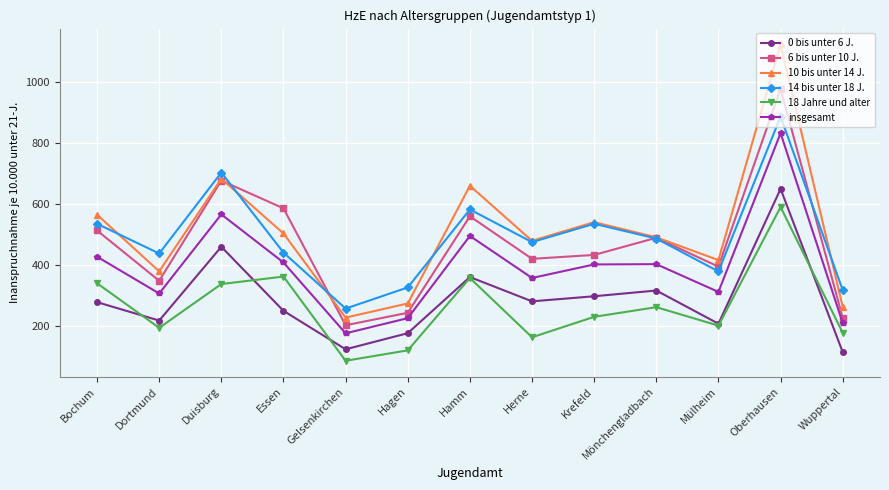

At how many categories does at least one series exceed 95?

13